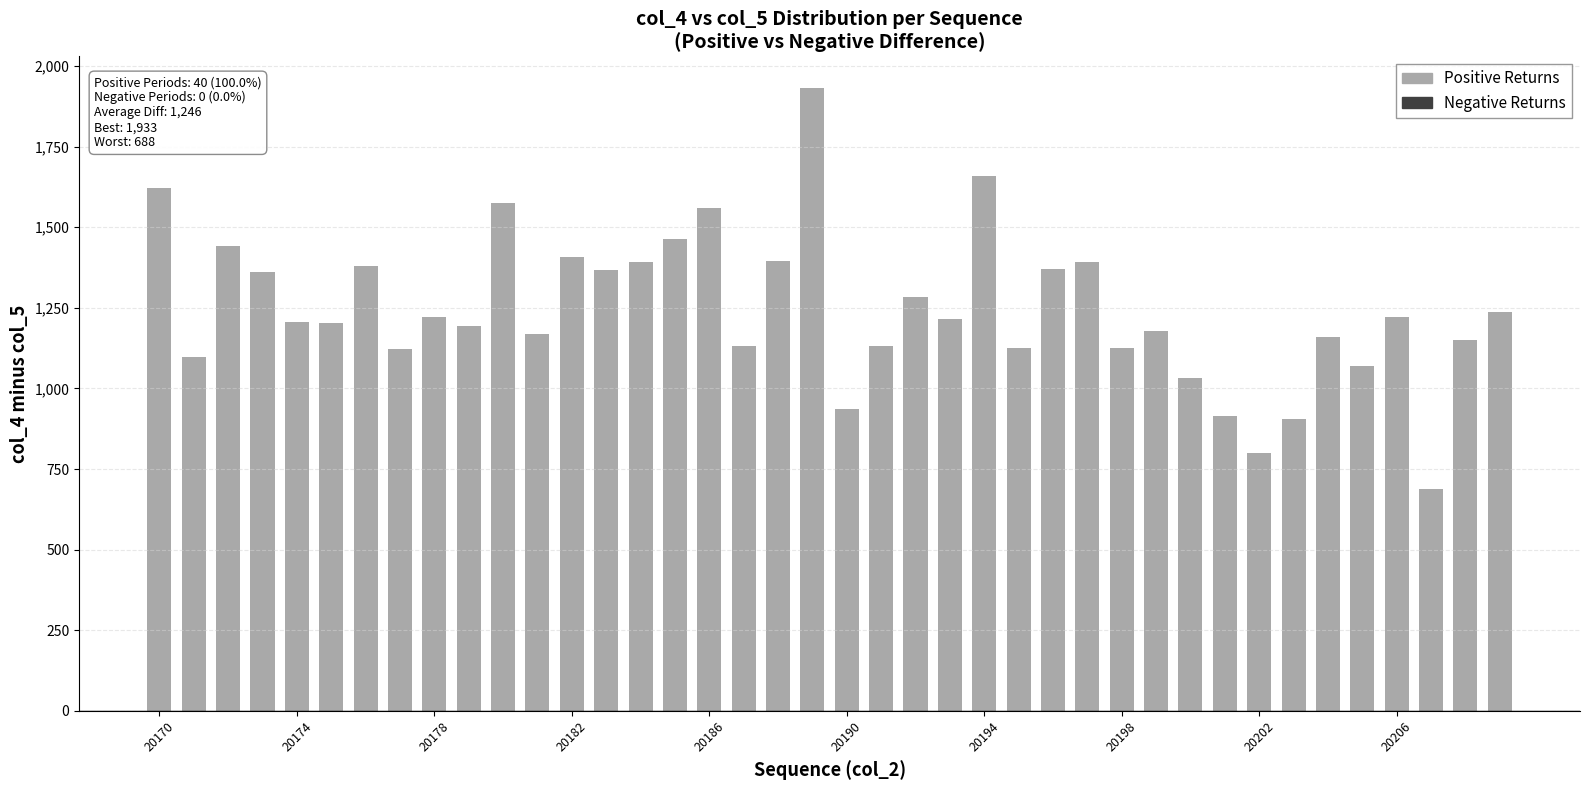

What is the difference between the maximum and minimum values?

1245